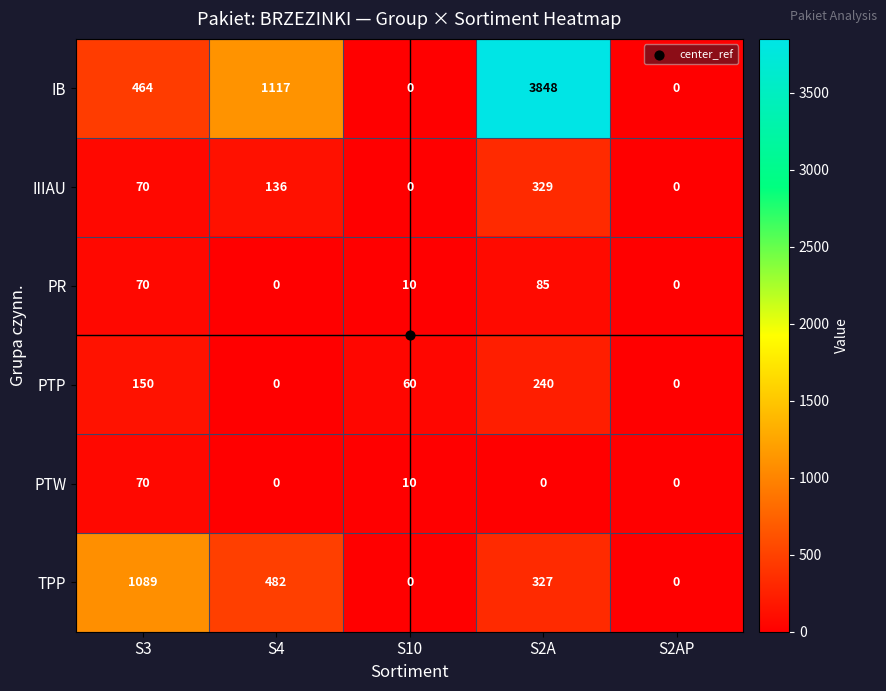

What is the difference between the maximum and minimum values in the PTW series?

70